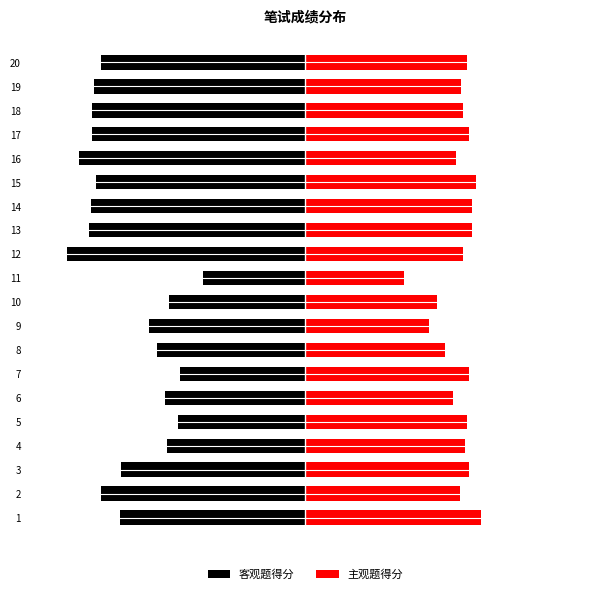

Where does the 客观题得分 series first go above -36?

4